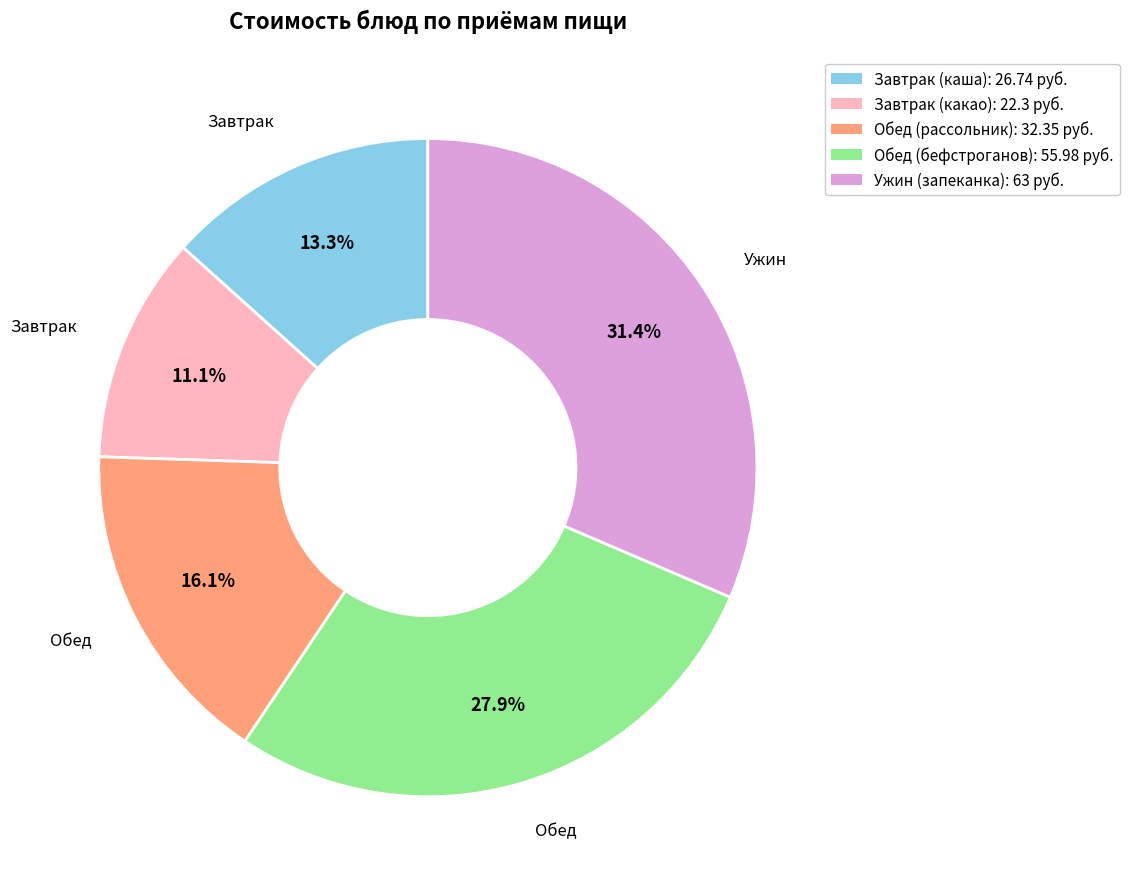

Is there a majority slice in this chart?

No